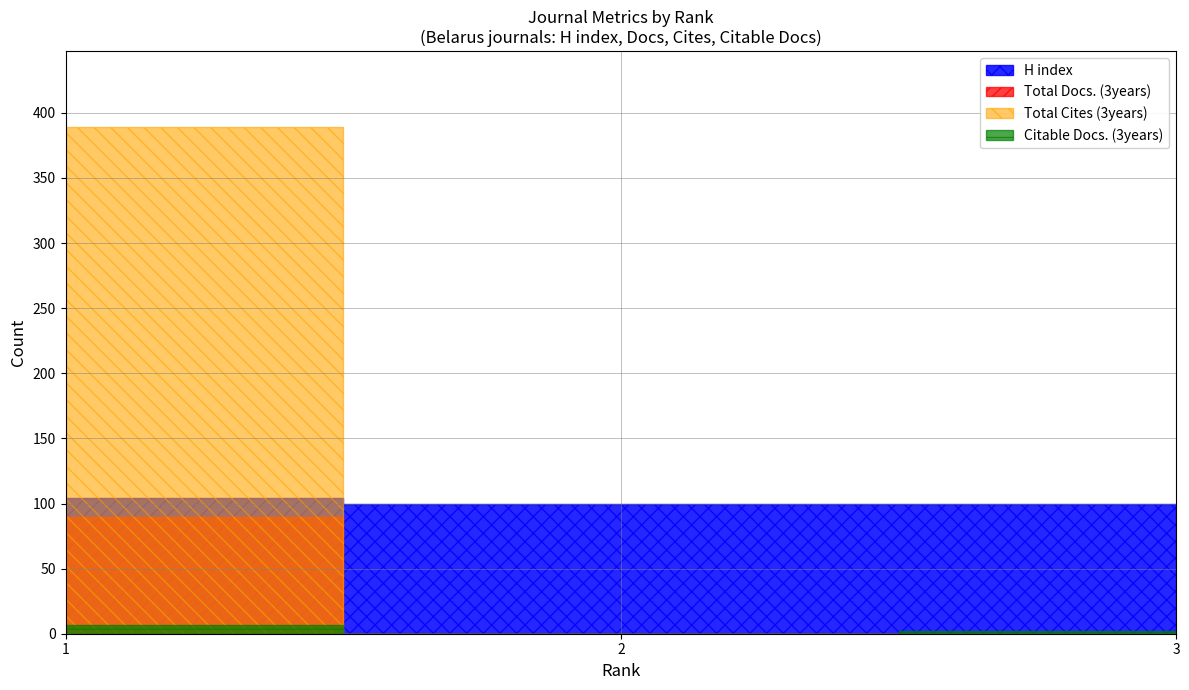

What are all the series names shown in the legend?

Total Docs. (3years), Total Cites (3years), Citable Docs. (3years), H index